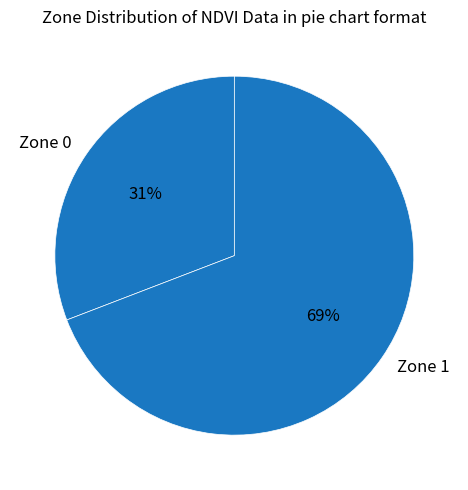

To the nearest percent, what portion does Zone 0 represent?

31%